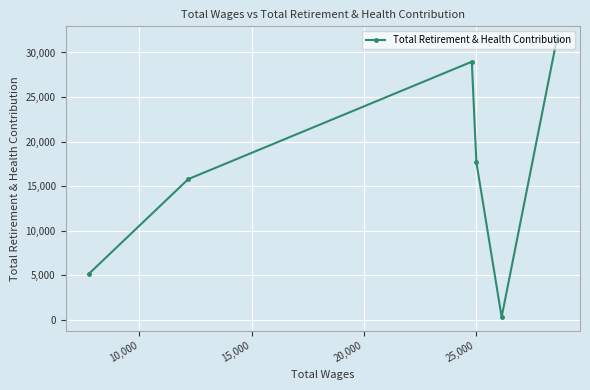

What is the sum of all values?

99203